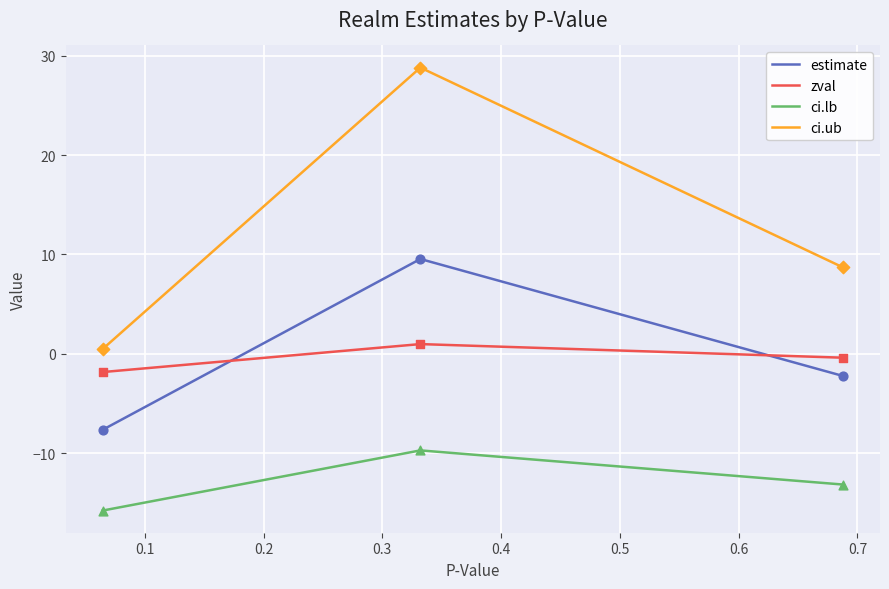

What is the maximum value for ci.ub?

28.8